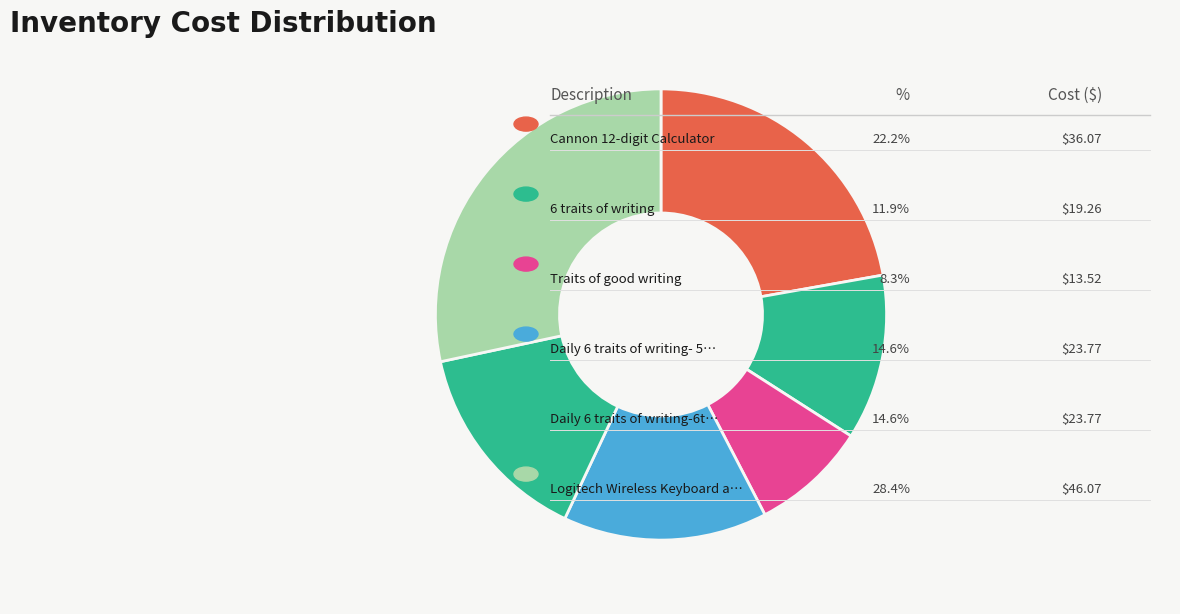

How many segments does this pie chart have?

6